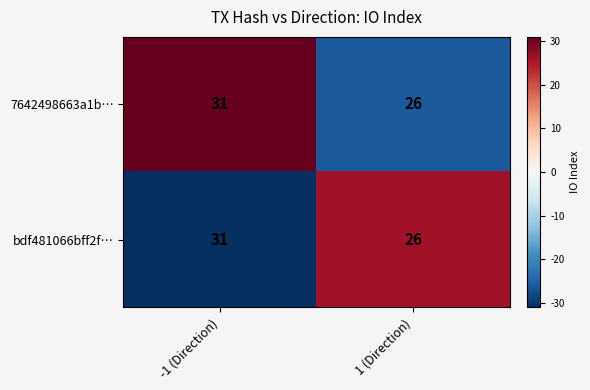

What is the difference between the bdf481066bff2f… values at 1 (Direction) and -1 (Direction)?

5